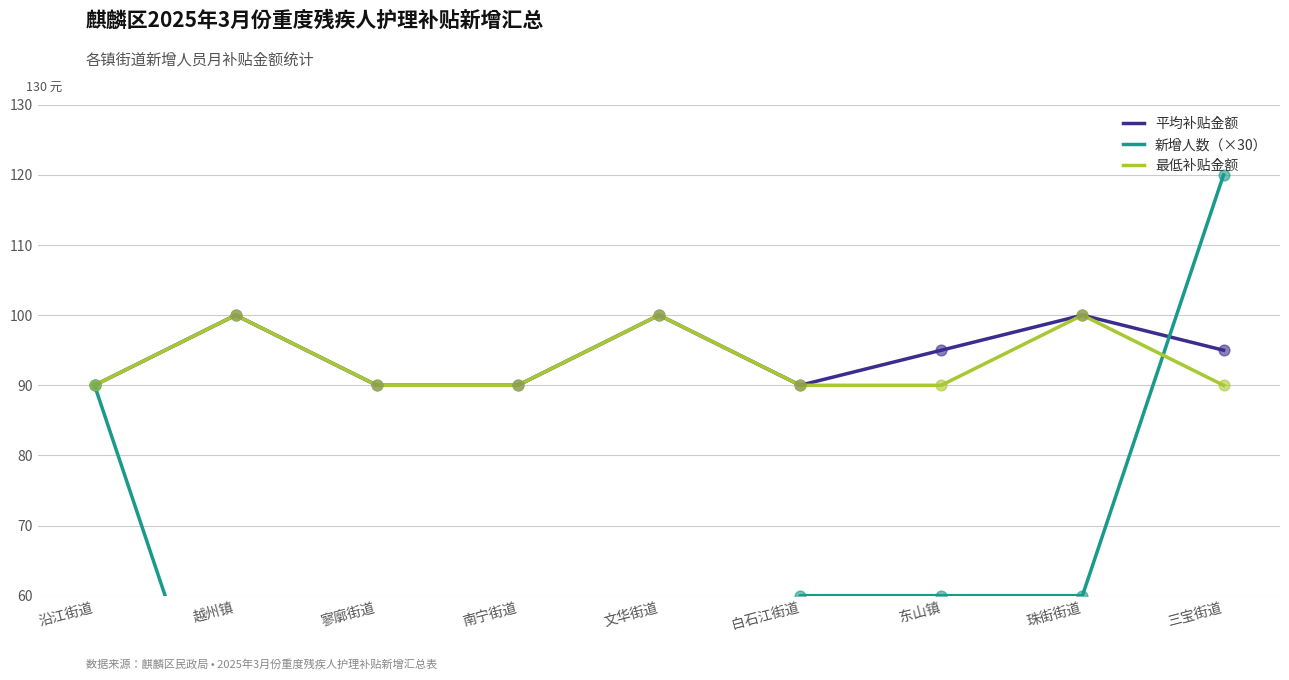

What are all the series names shown in the legend?

平均补贴金额, 新增人数（×30）, 最低补贴金额